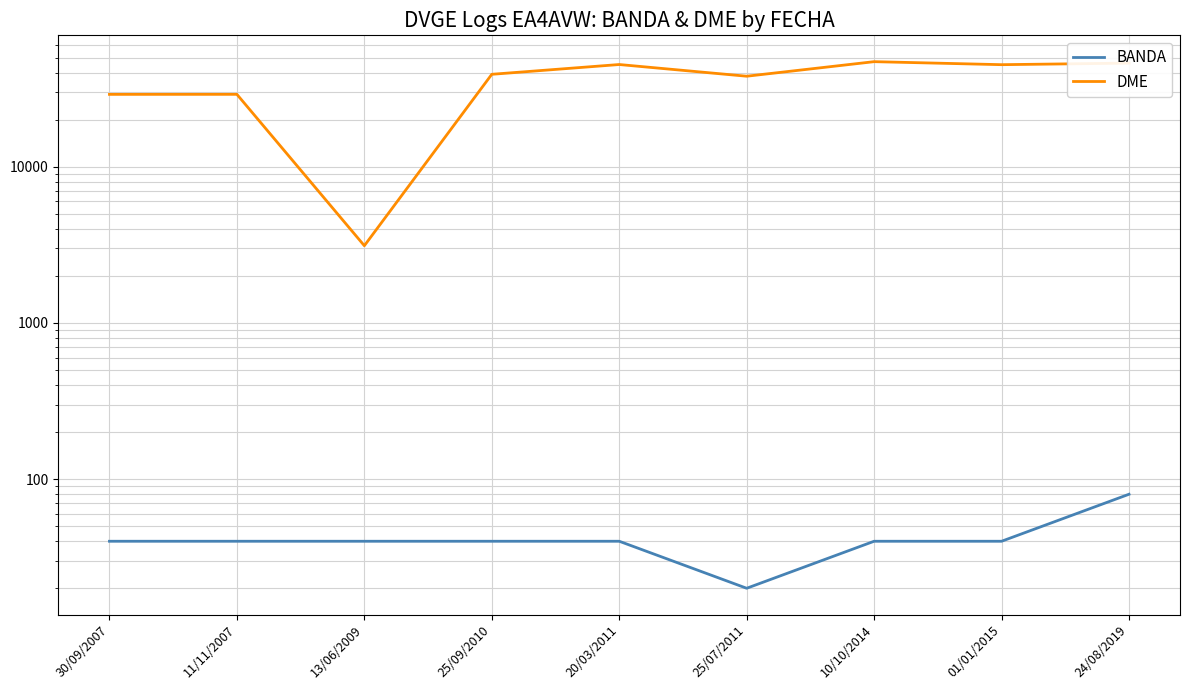

Between 24/08/2019 and 10/10/2014, which is larger?

24/08/2019